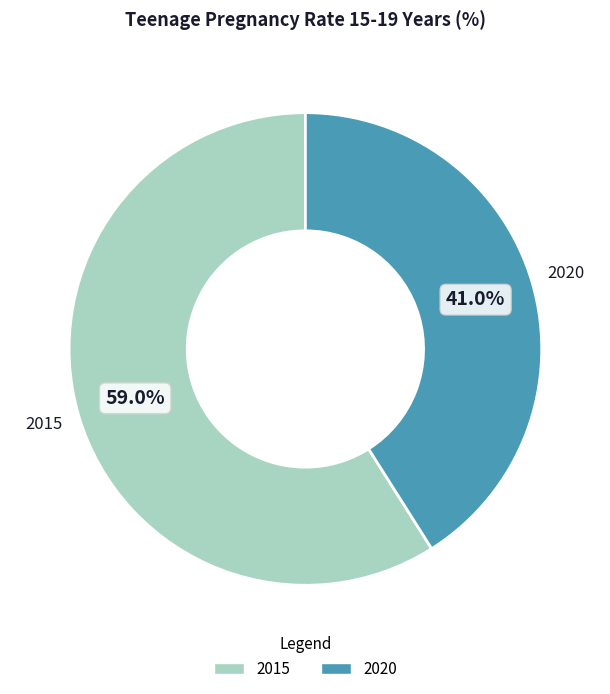

To the nearest percent, what percentage of the pie is 2015?

59%